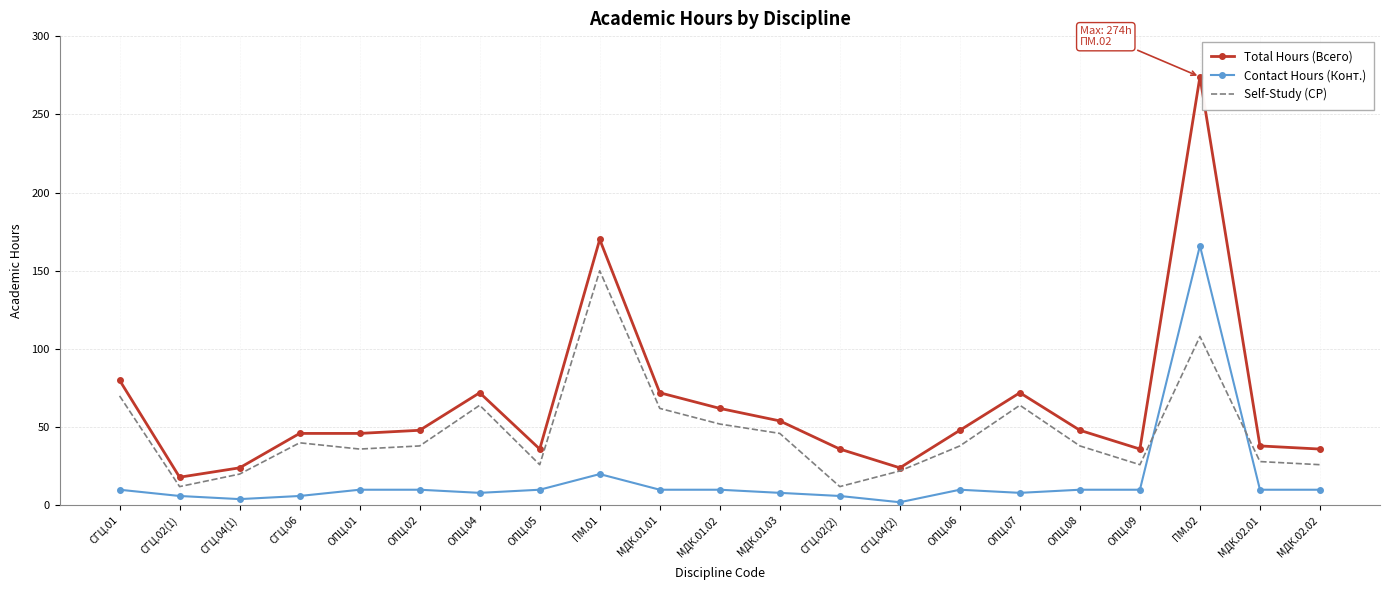

What is the greatest value displayed?

274